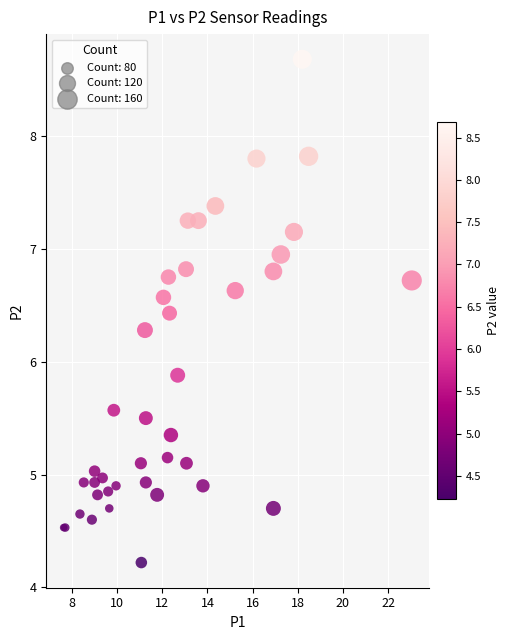

What Y value in the scatter plot is closest to 6?

5.9